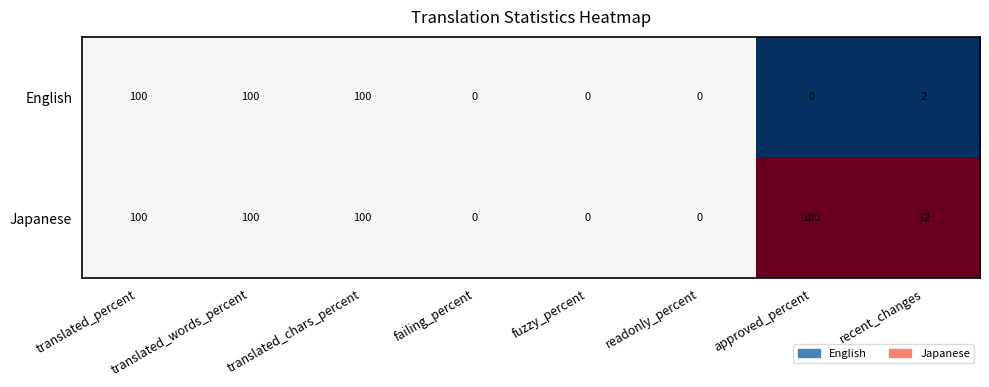

What is the sum of the Japanese values at recent_changes and failing_percent?

12